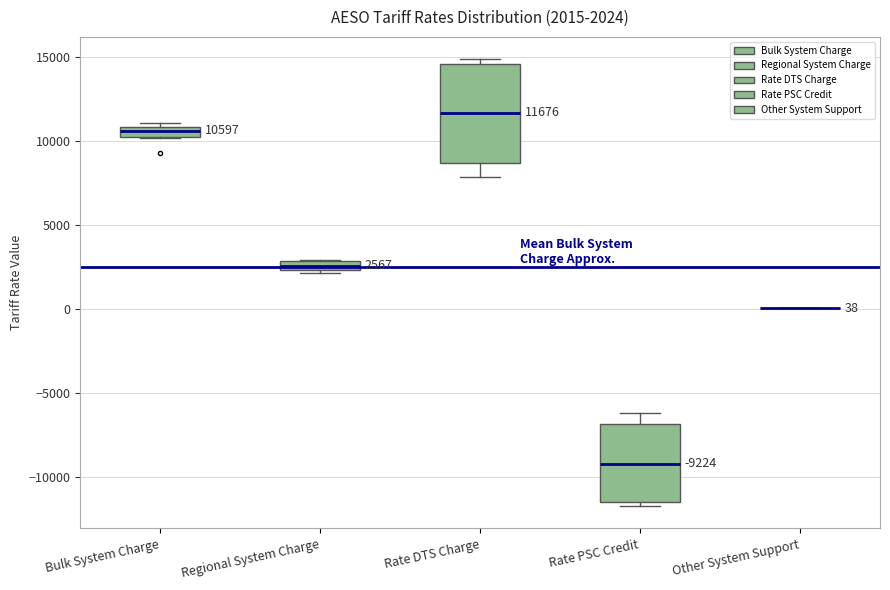

Which box is the tallest, from its lower edge to its upper edge?

Rate DTS Charge